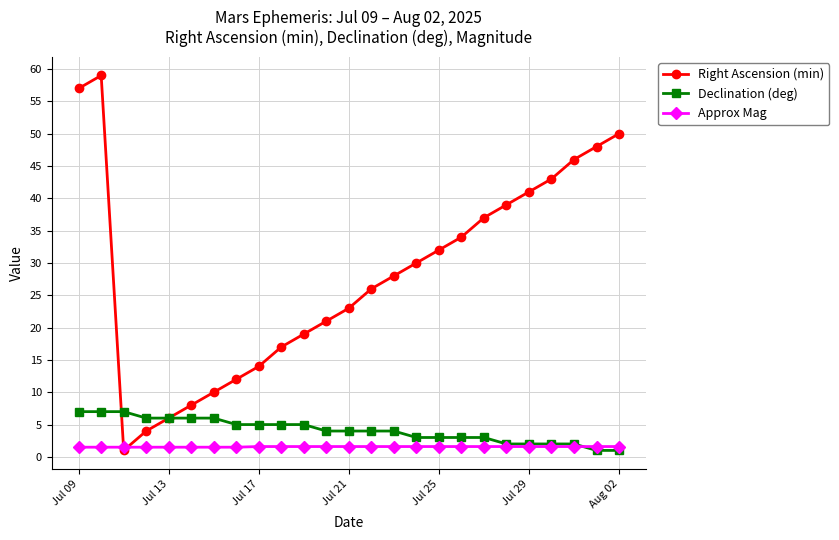

Which series ends up on top after the final intersection of Declination (deg) and Approx Mag?

Approx Mag